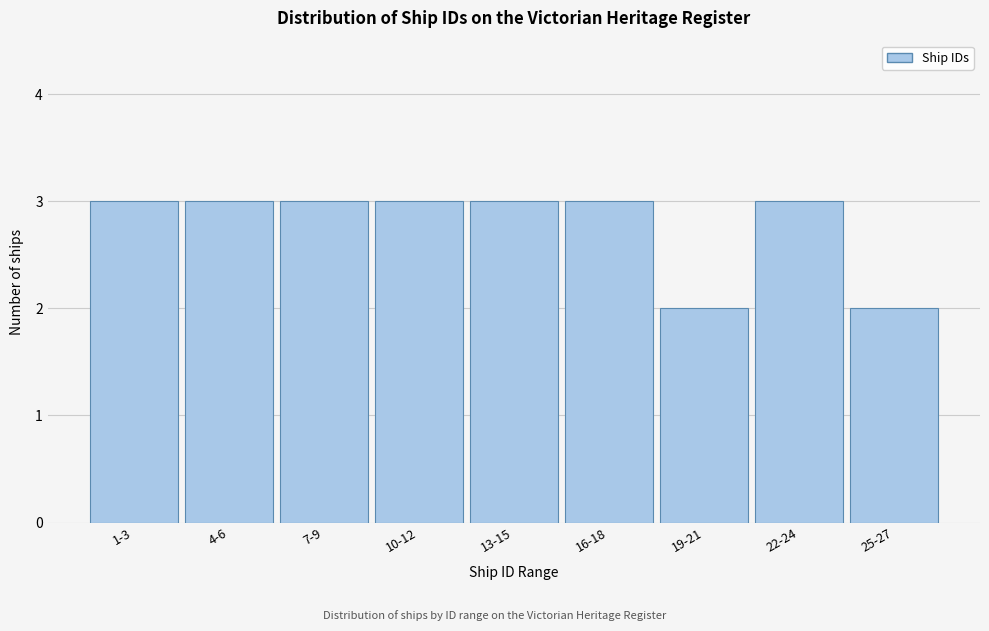

Reading left to right, transcribe all the data shown in this chart.

3	3	3	3	3	3	2	3	2